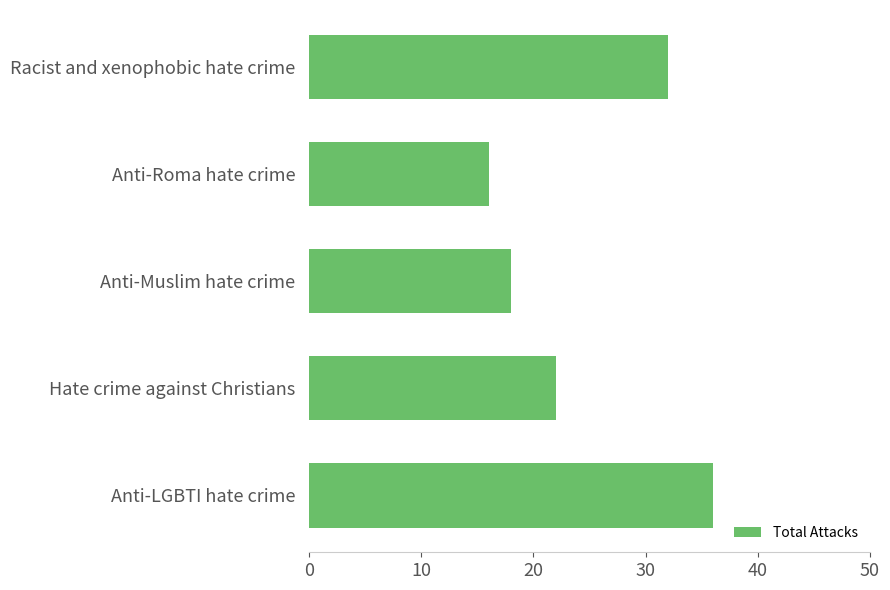

Does the chart contain stacked bars?

No